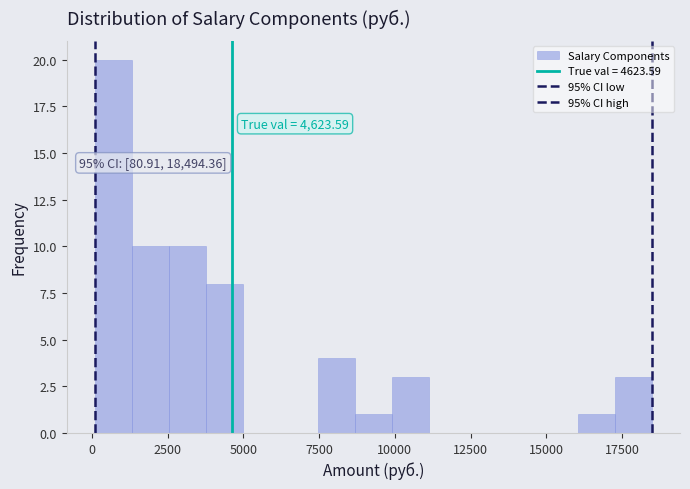

Around what value on the x-axis is the tallest bar? Give the approximate position of its centre, as read against the axis.

500